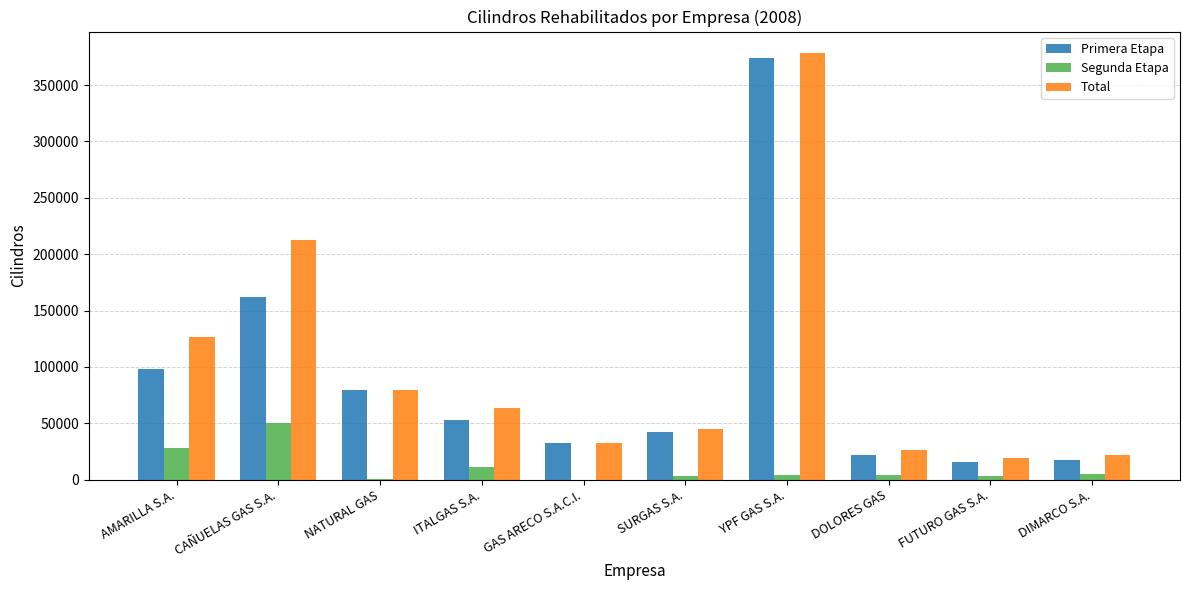

The Primera Etapa series shows 52706 at ITALGAS S.A.. True or false?

True